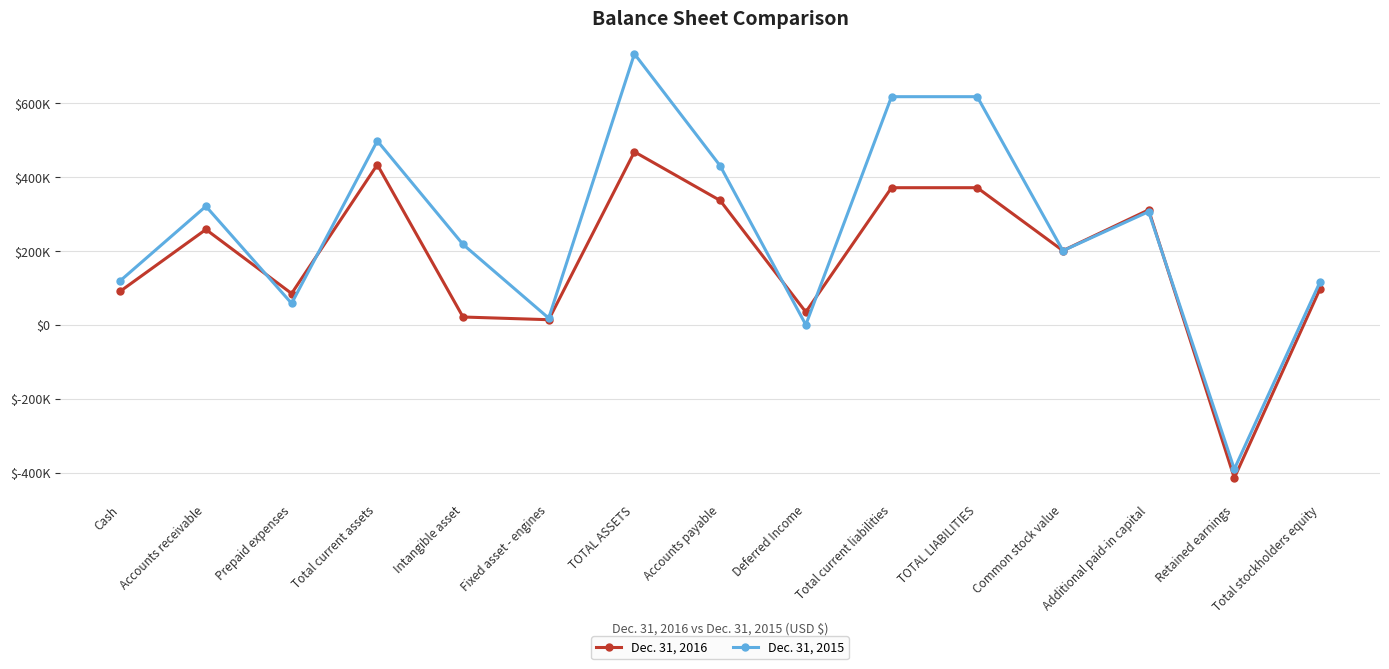

What value does the Dec. 31, 2016 series have at Total current liabilities?

371237